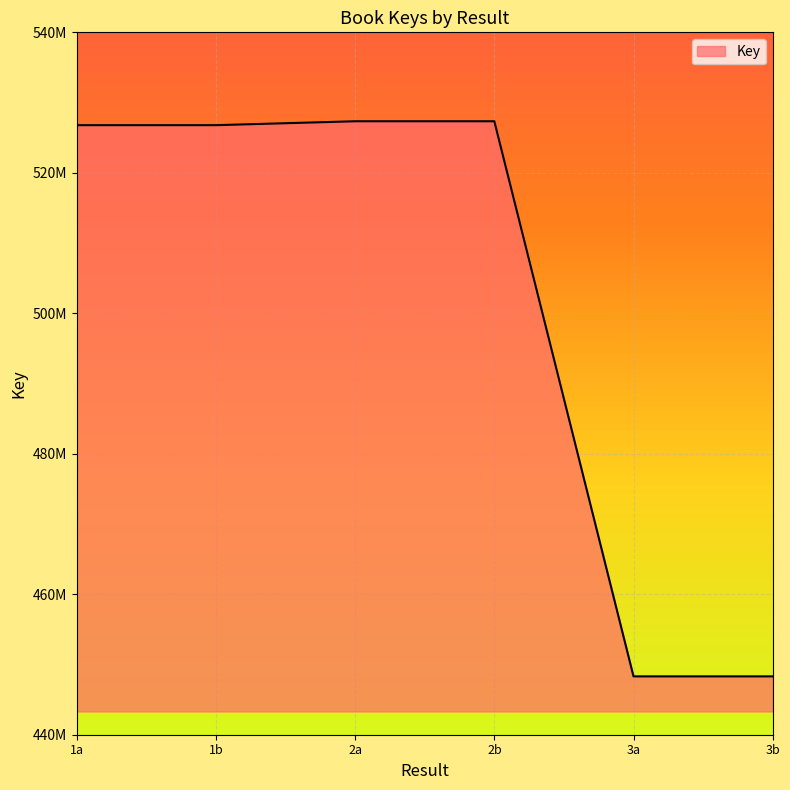

What is the minimum value shown in the chart?

448308037